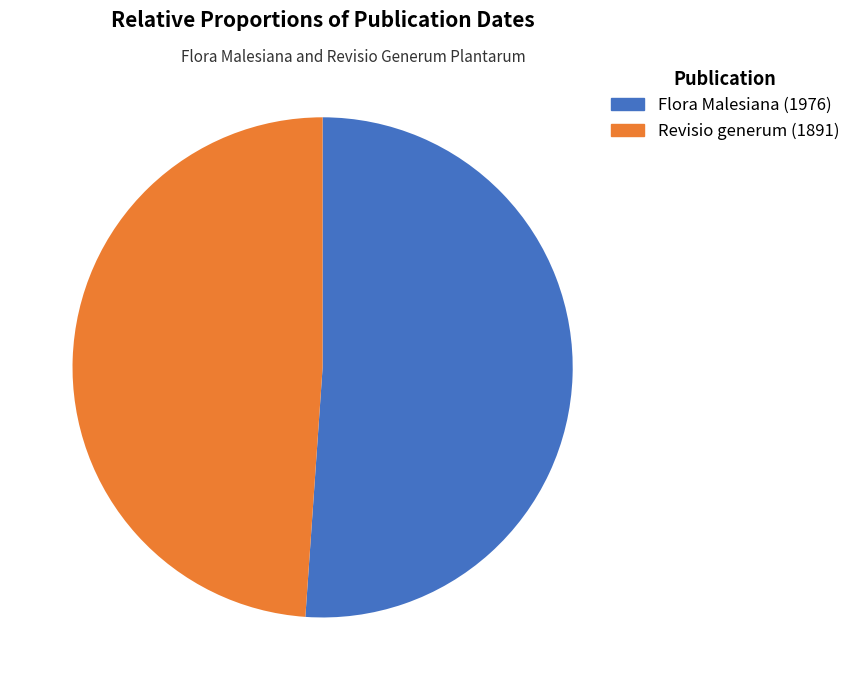

Does Flora Malesiana (1976) represent more than half of the total?

Yes